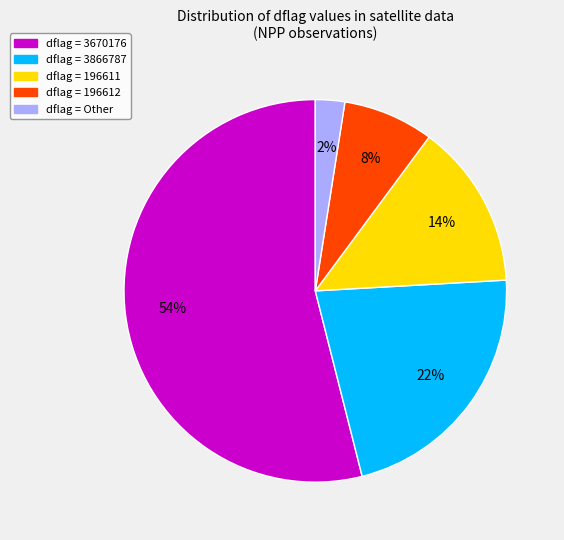

To the nearest percent, what is the average slice percentage?

20%